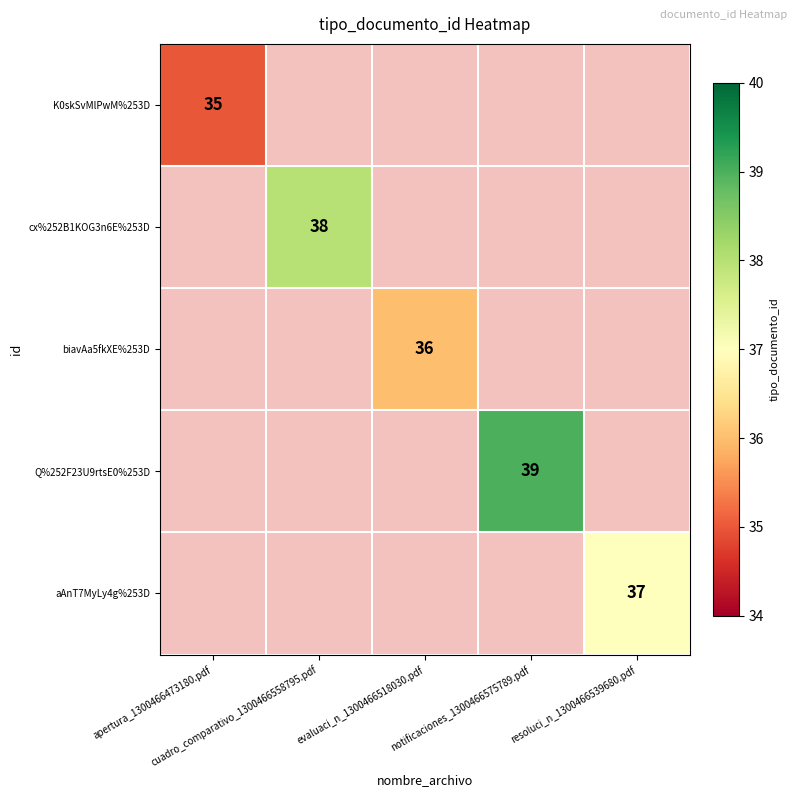

At how many categories does at least one series exceed 37?

2